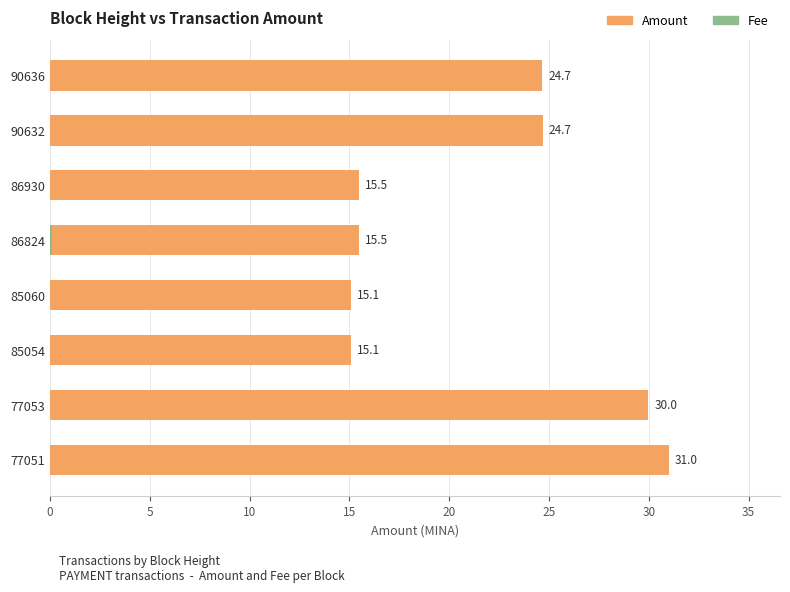

Reading right to left, what are all the values shown in this chart?

Amount: 31.0	30.0	15.1	15.1	15.5	15.5	24.7	24.7
Fee: 0.0	0.0	0.0	0.0	0.1	0.0	0.0	0.0